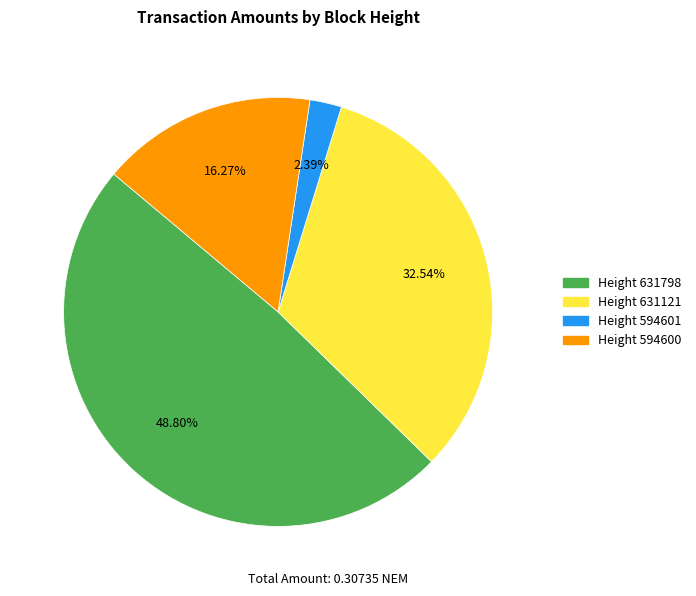

Is there a majority slice in this chart?

No